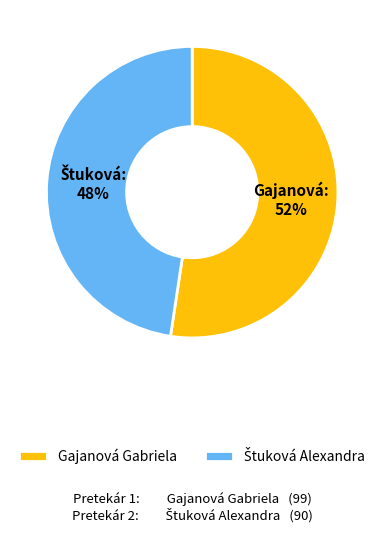

How many segments does this pie chart have?

2